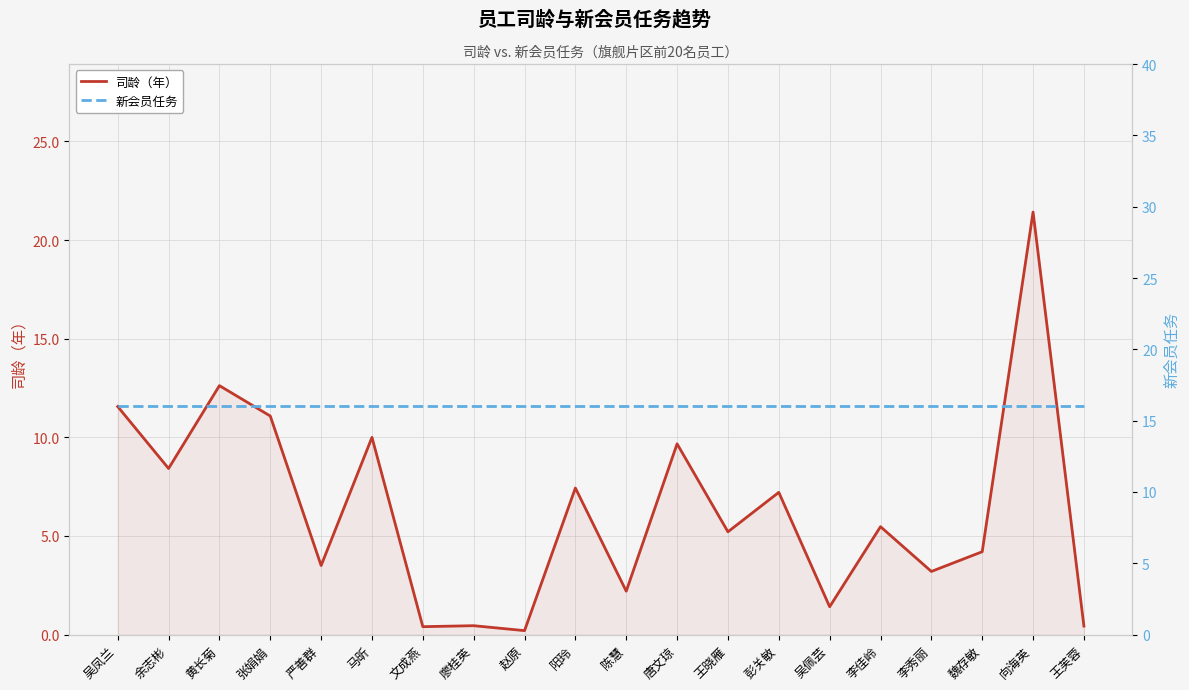

Which label corresponds to the largest value in the chart?

向海英